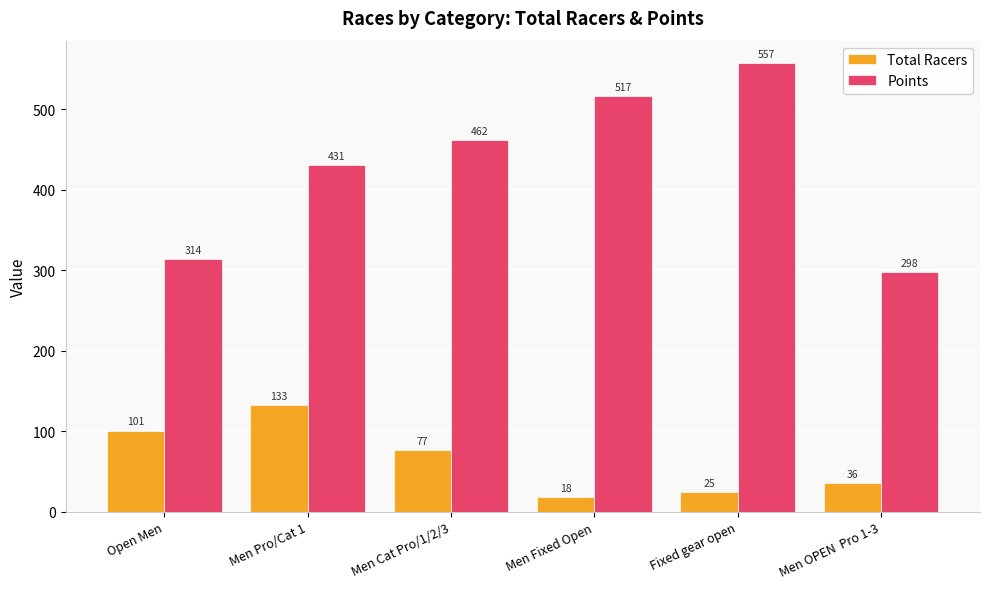

How many data points in Points are above 461?

3